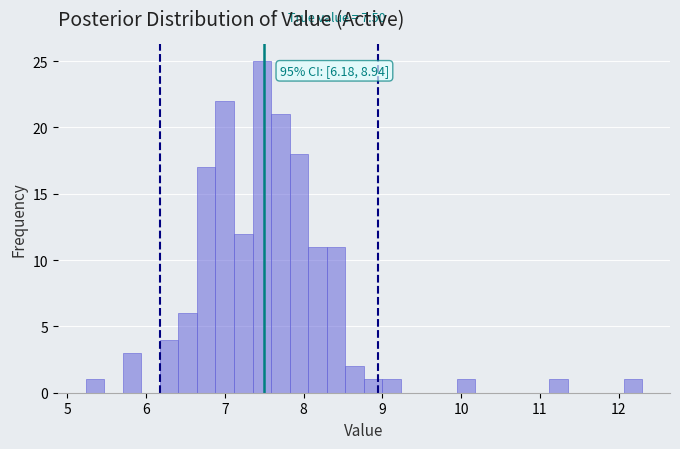

Read against the x-axis, roughly where is the centre of the tallest bar?

7.5